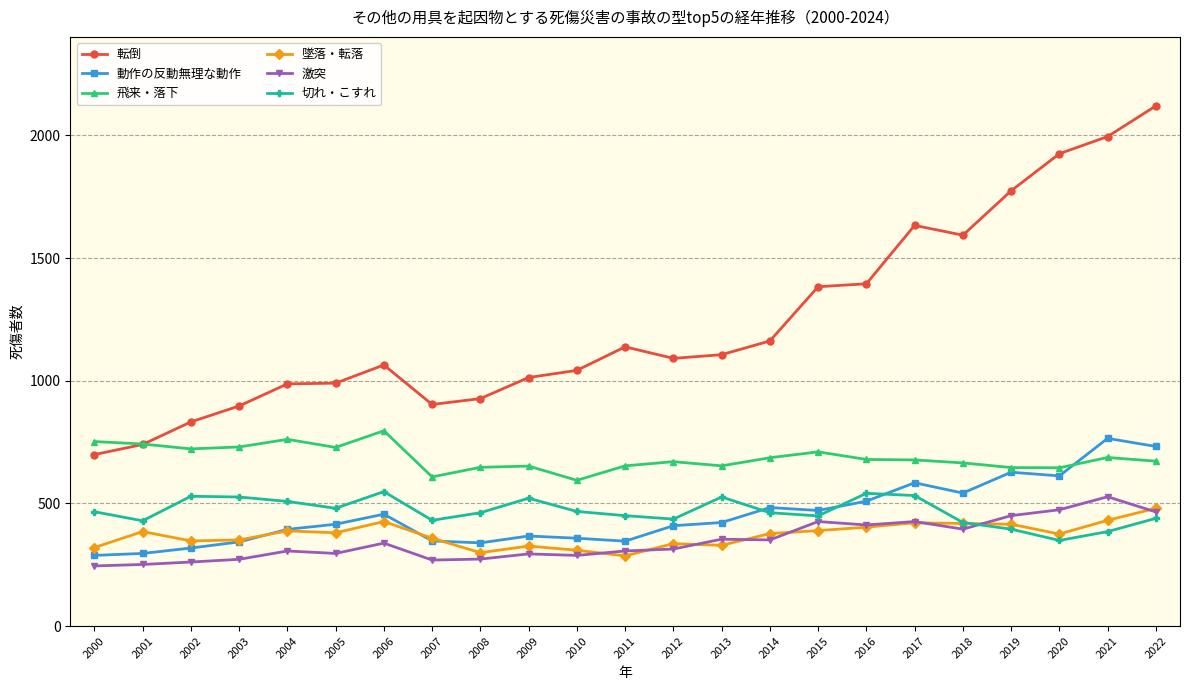

What is the maximum value for 飛来・落下?

796